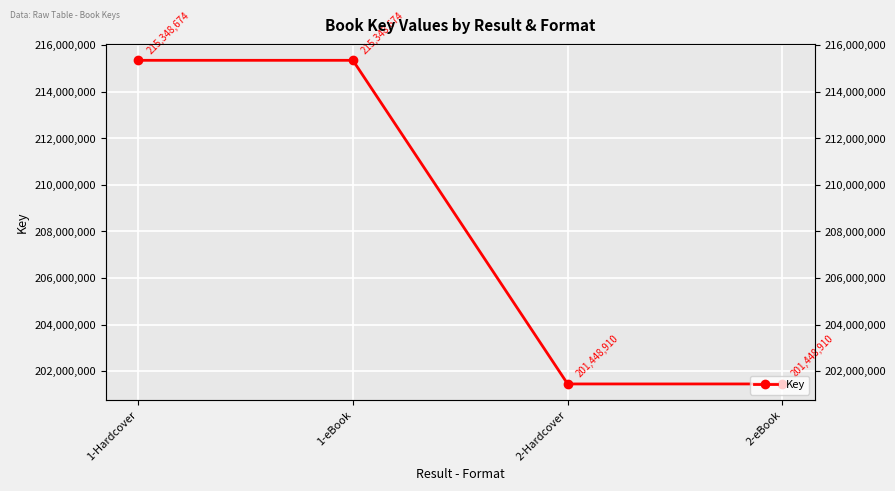

Reading left to right, list all the values displayed in this chart.

1-Hardcover=215348674	1-eBook=215348674	2-Hardcover=201448910	2-eBook=201448910